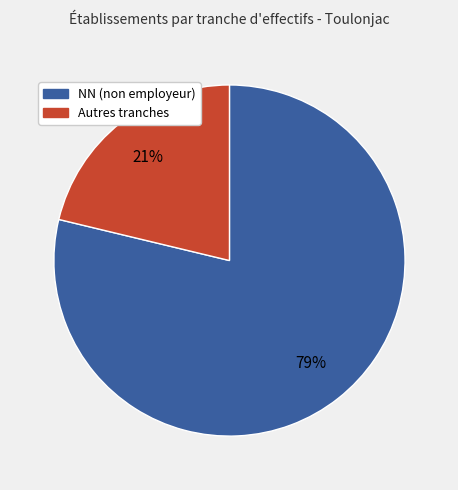

To the nearest percent, what is the difference between the largest and smallest slice percentages?

58%